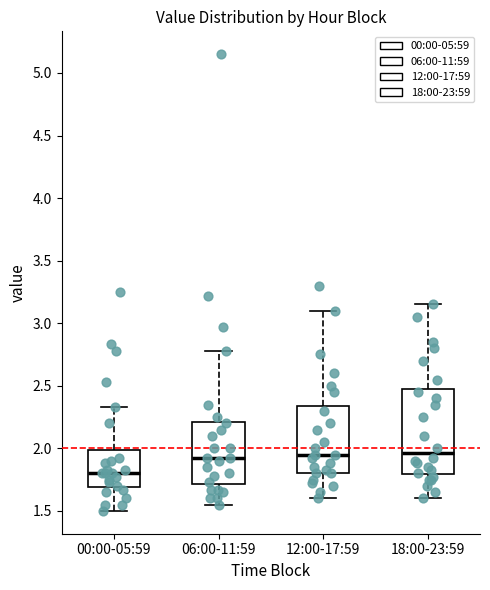

Which box has the lowest median line?

00:00-05:59